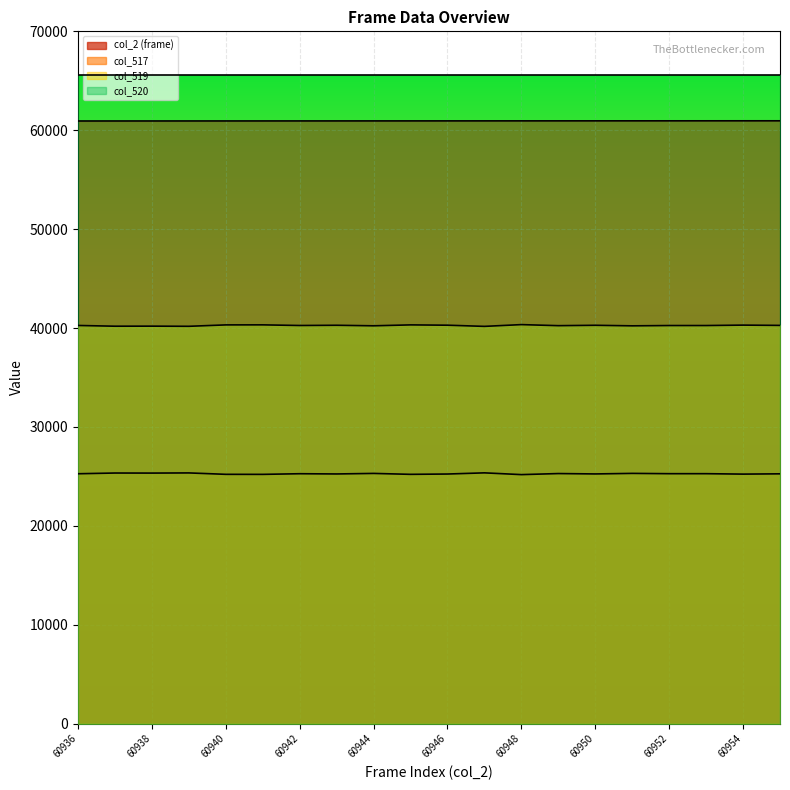

True or false: col_517 and col_2 (frame) cross at least once.

False